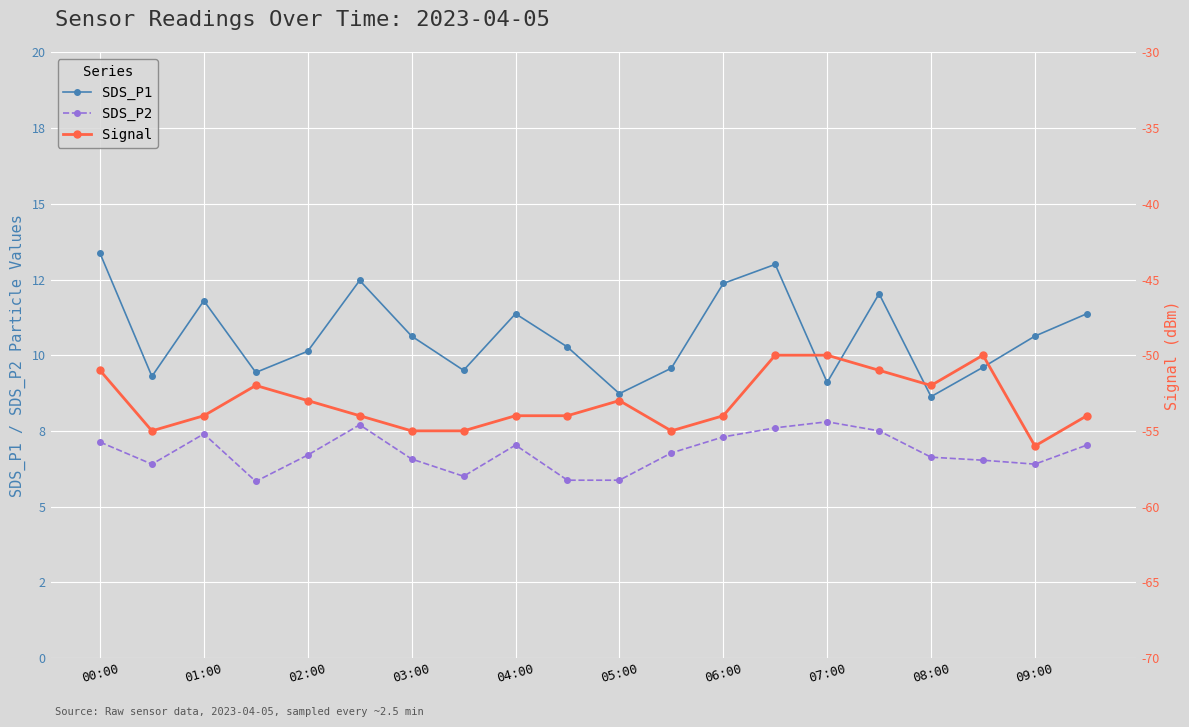

What are all the series names shown in the legend?

SDS_P1, SDS_P2, Signal